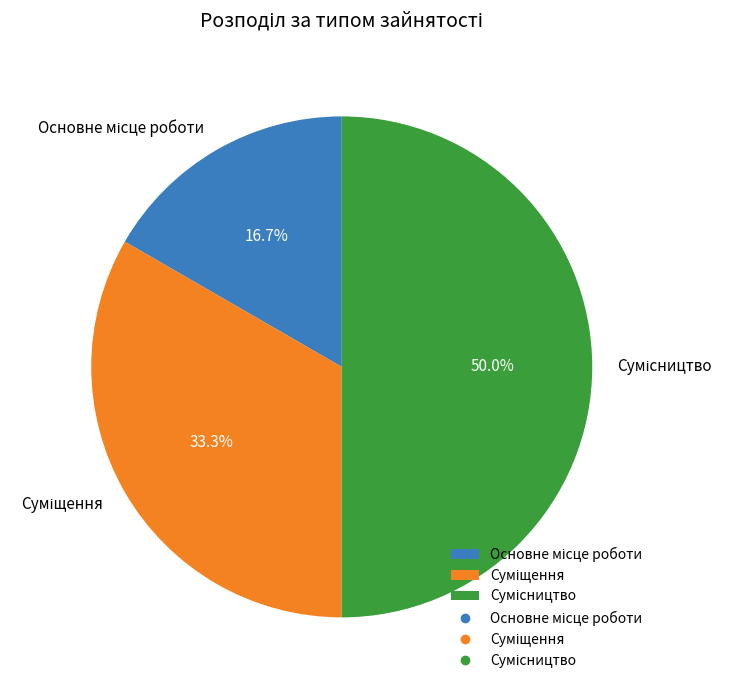

What is the largest slice in the pie chart?

Сумісництво